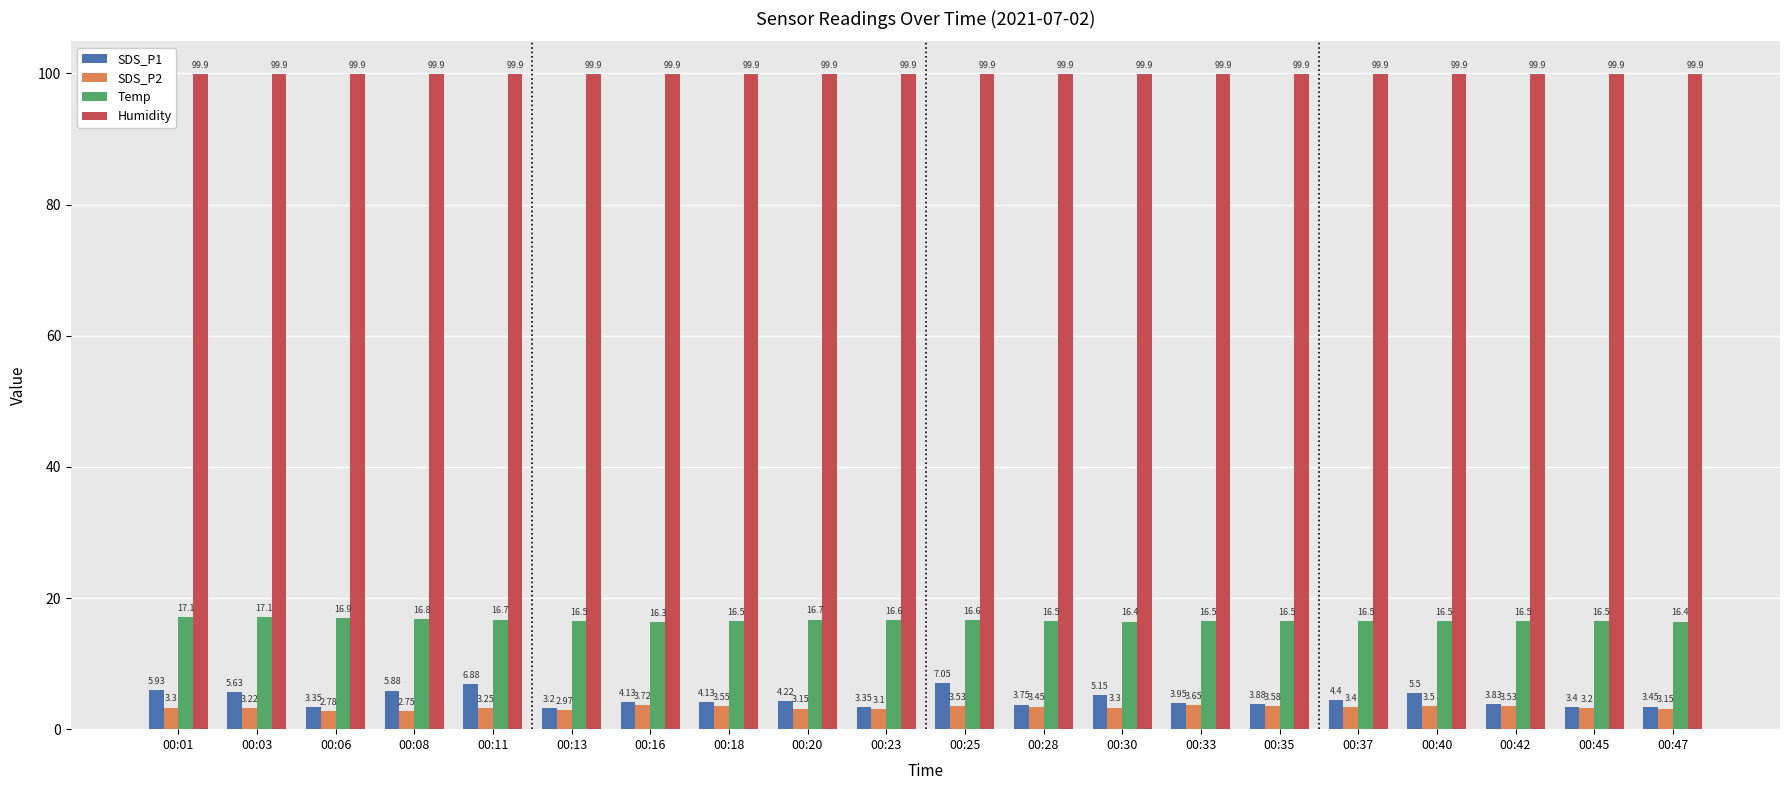

What is the difference between the Temp values at 00:42 and 00:01?

0.6